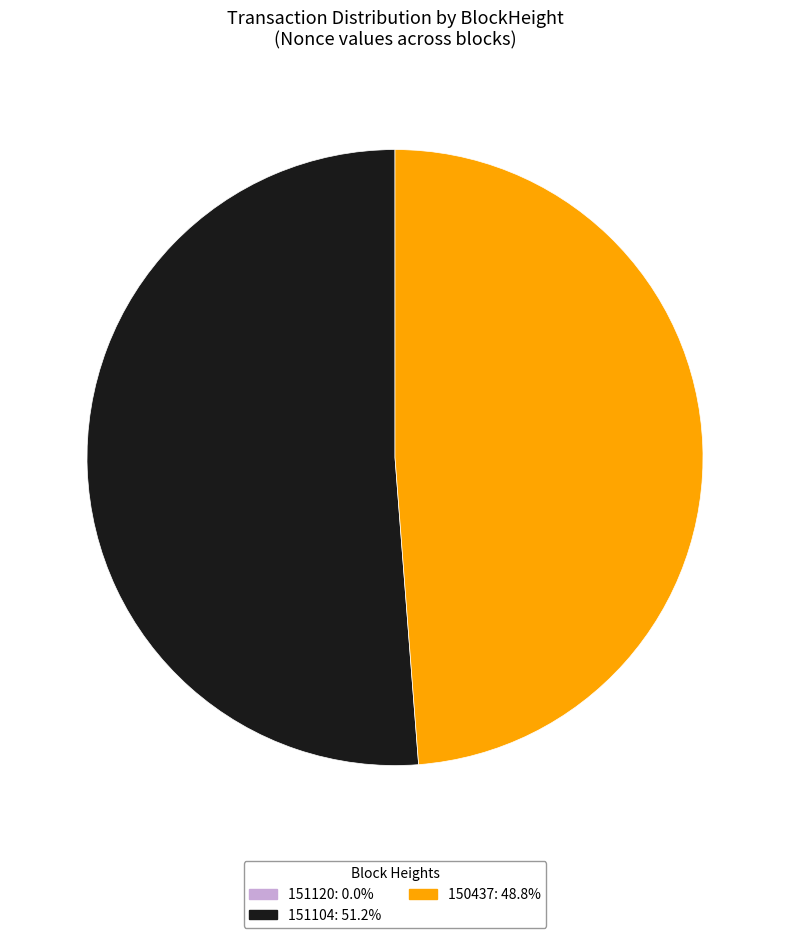

Approximately how many times larger is the value at 151104: 51.2% compared to 150437: 48.8%?

1.1